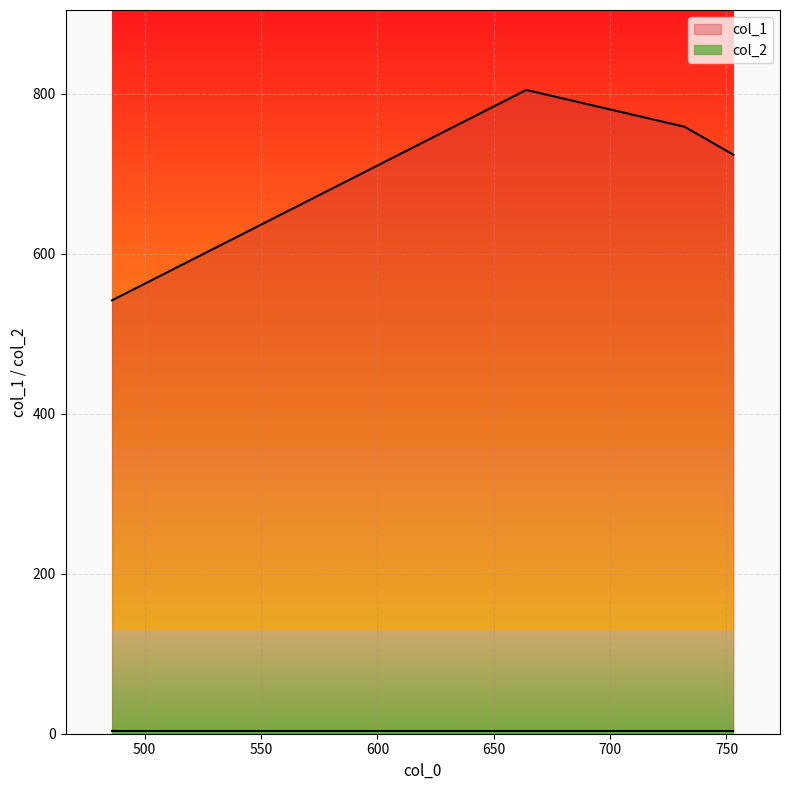

The value of col_2 at 753 is 3. True or false?

True